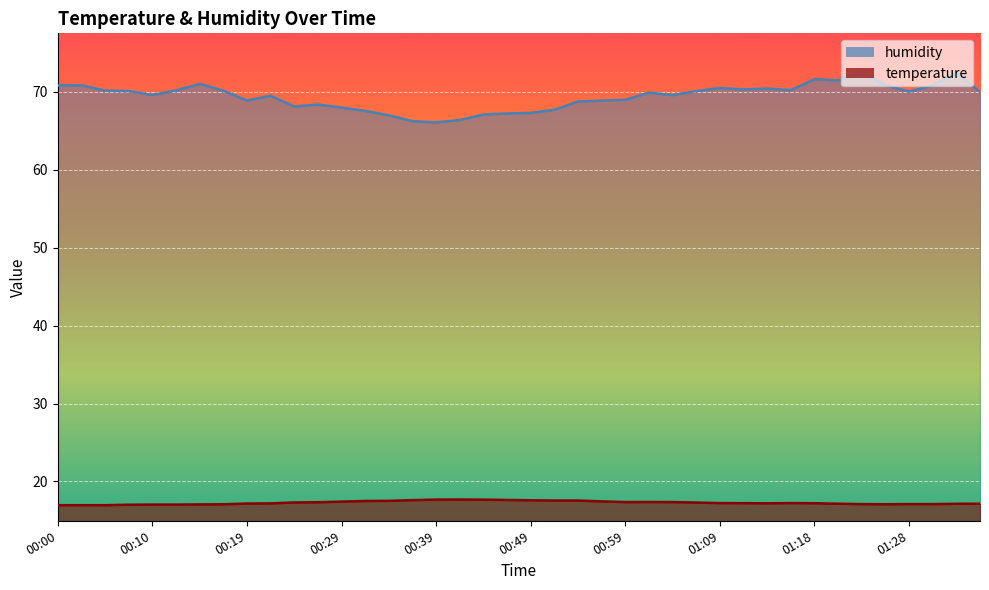

Where does the humidity series first go above 70?

00:00